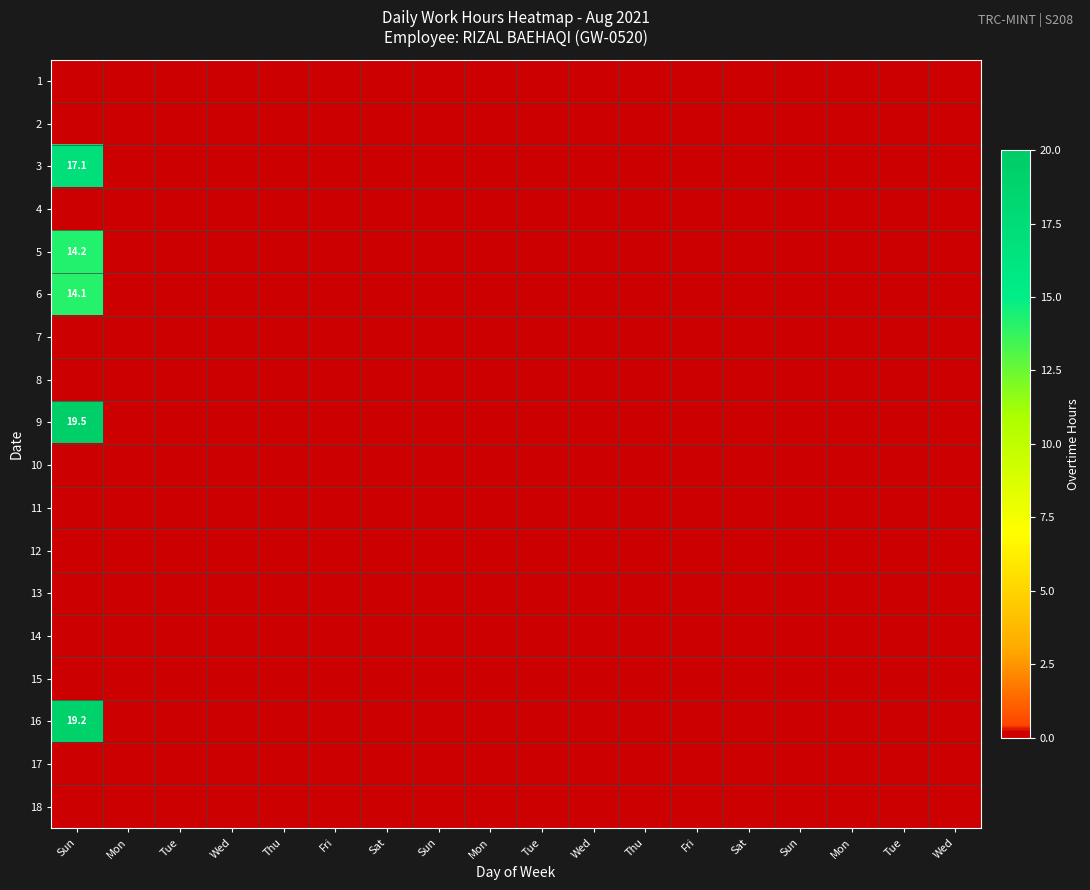

Between Sun and Wed, which is larger?

Sun